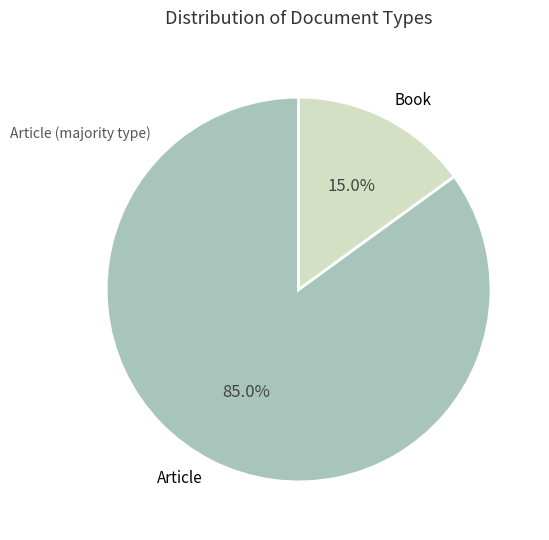

To the nearest percent, what is the difference between the largest and smallest slice percentages?

70%